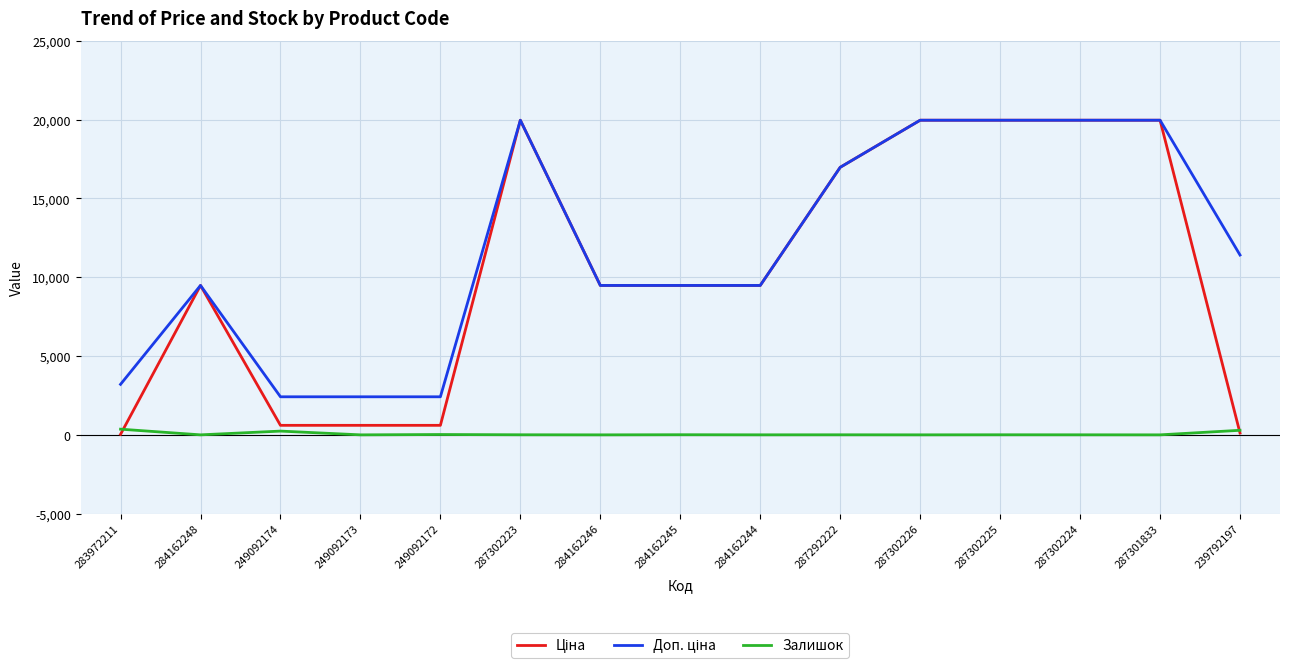

The Залишок series shows 0.0 at 284162248. True or false?

True